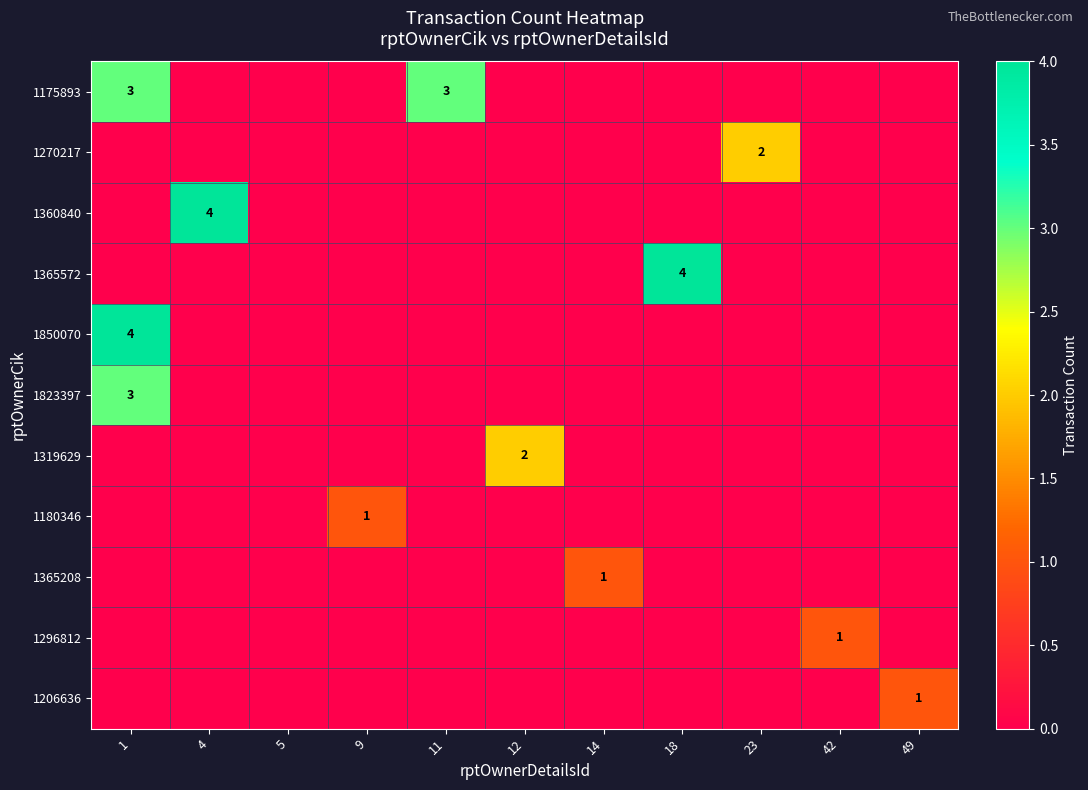

What is the total value across all series at 1?

10